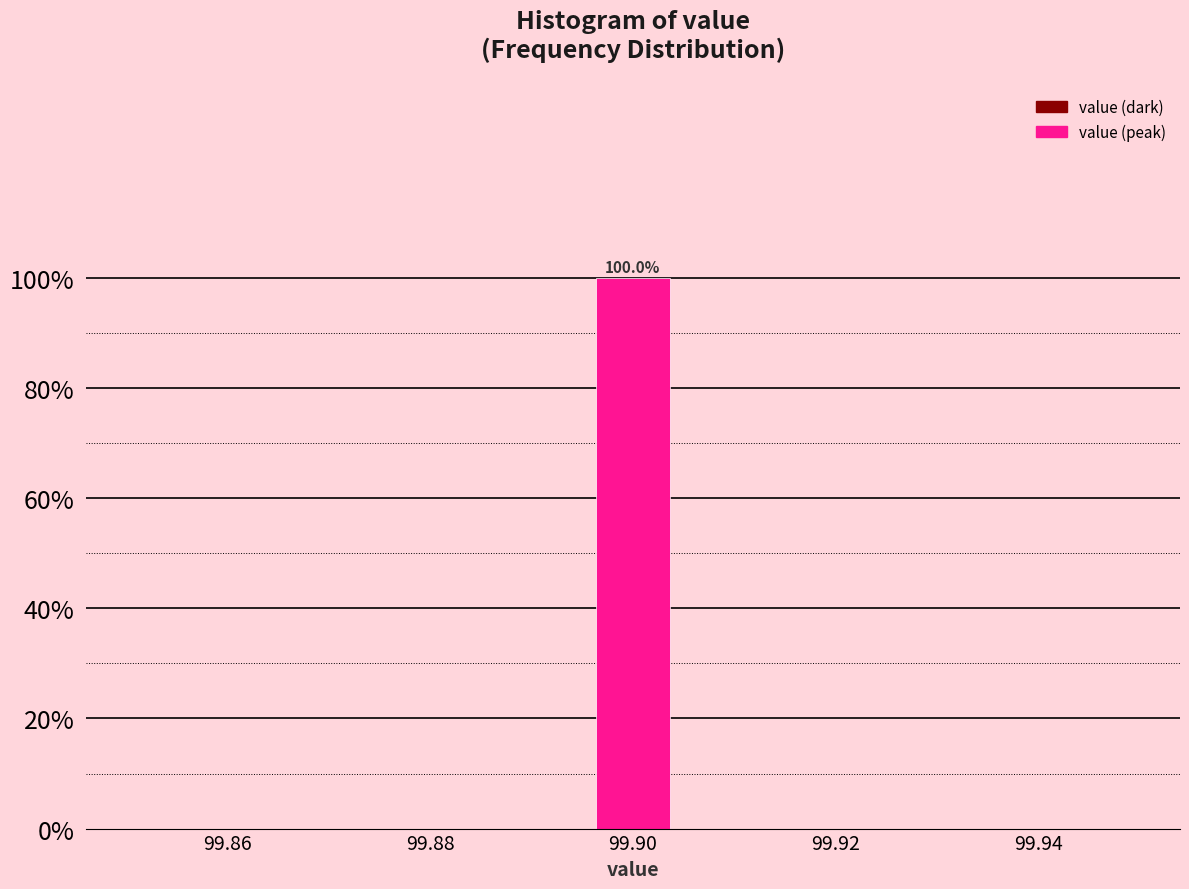

Over which range of the x-axis is the bar tallest?

99.896 to 99.904